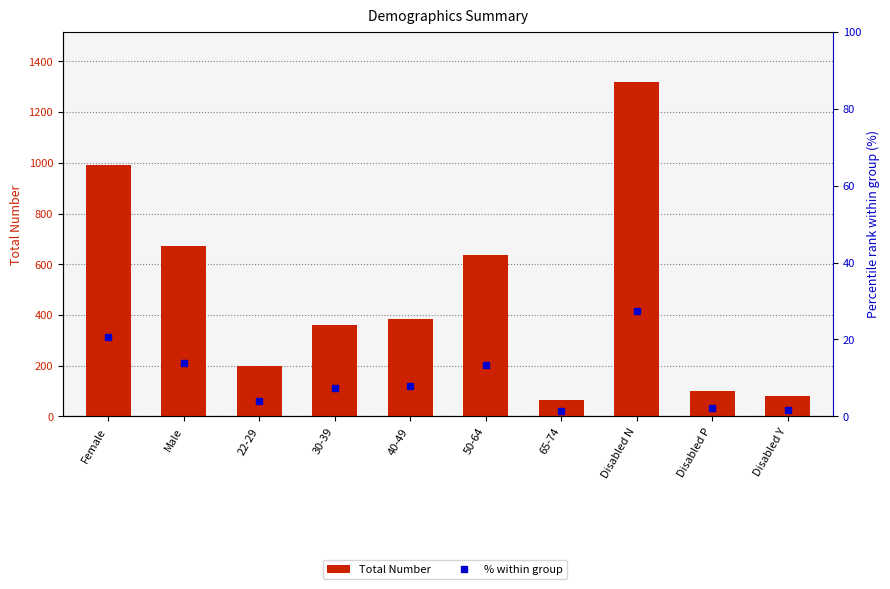

Read the Total Number value at 50-64.

637.0